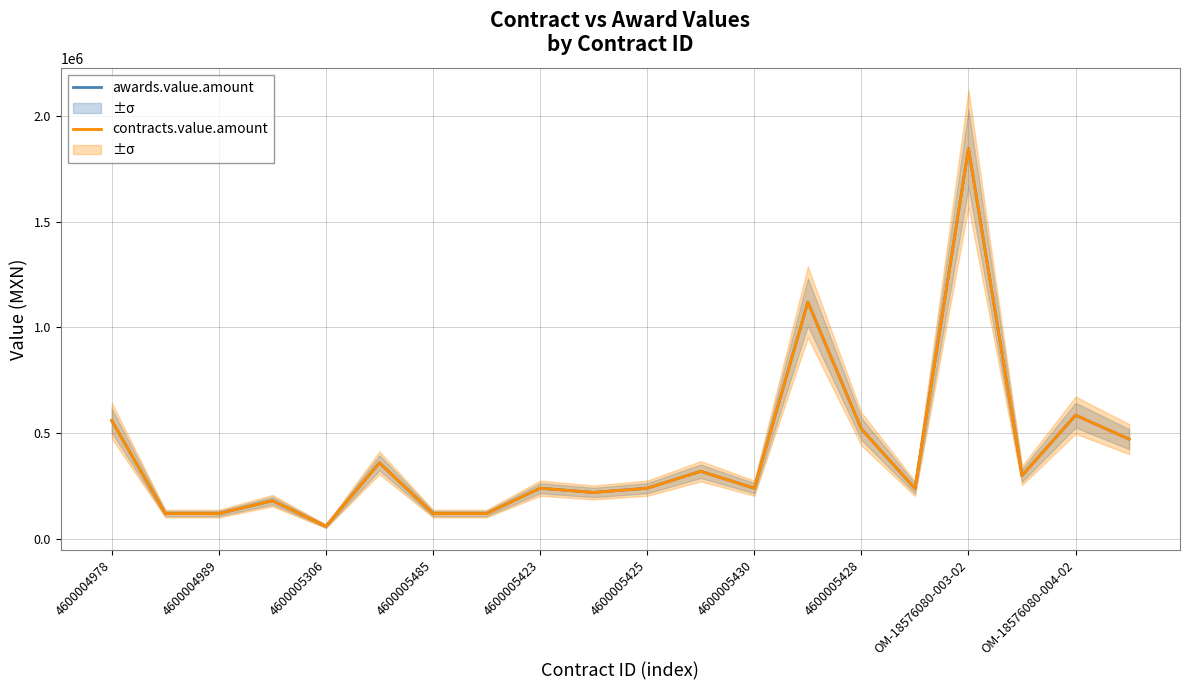

What position from the right is 4600005428?

6